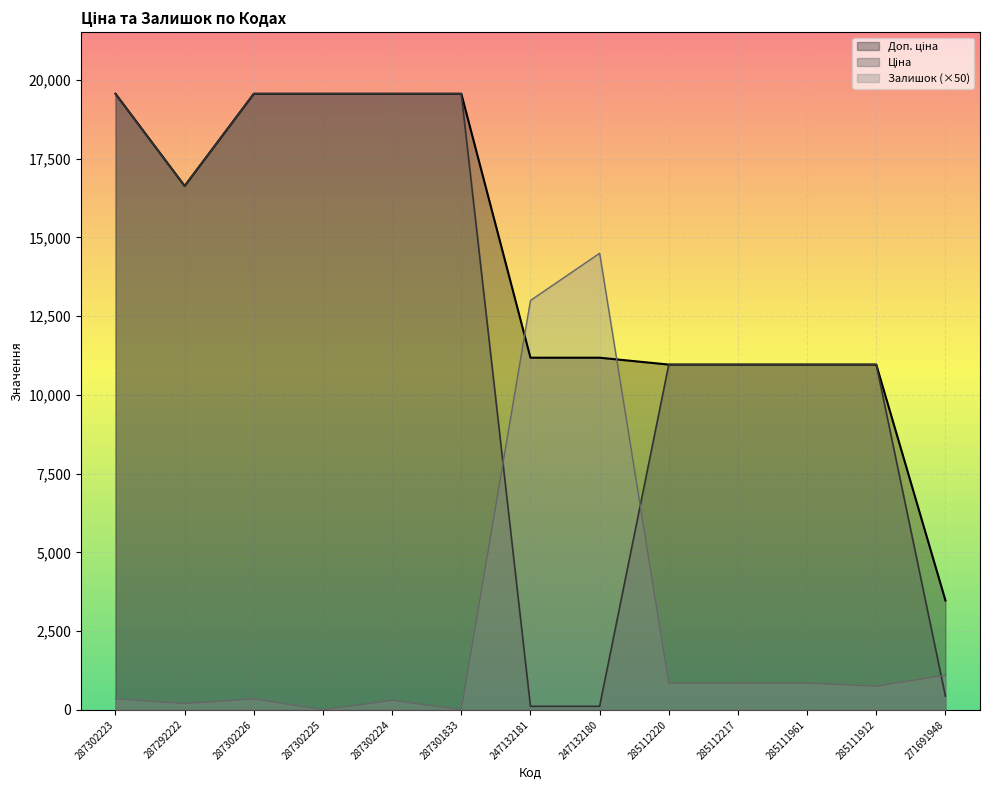

What is the difference between the Ціна values at 247132181 and 287302226?

19453.1